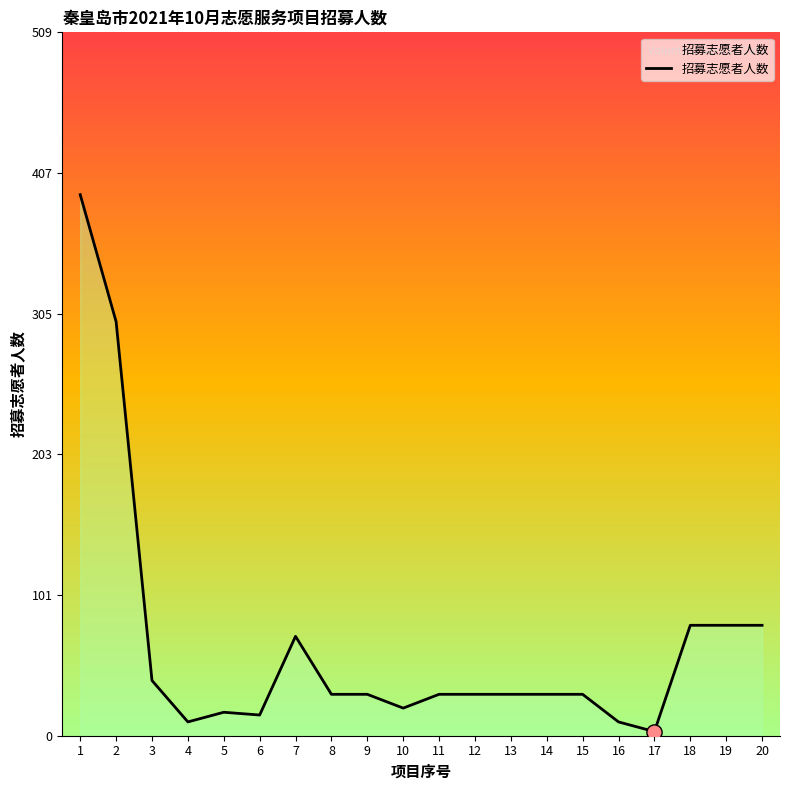

Which has a higher value, 16 or 17?

16